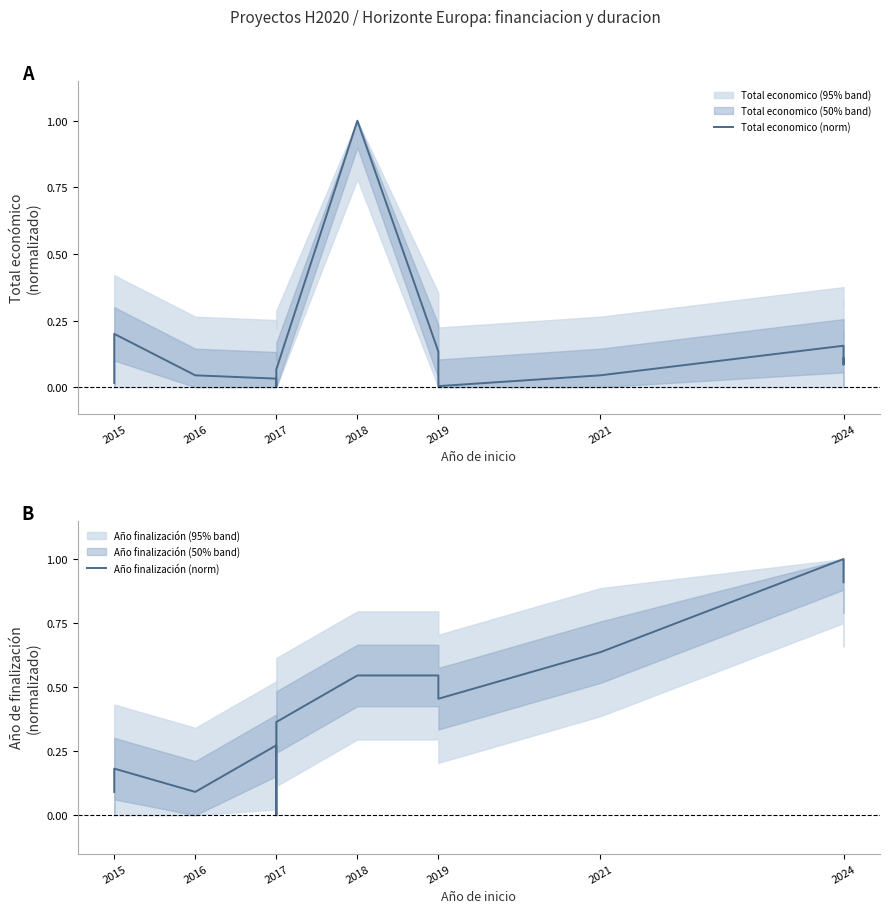

Does the chart have visible grid lines?

No